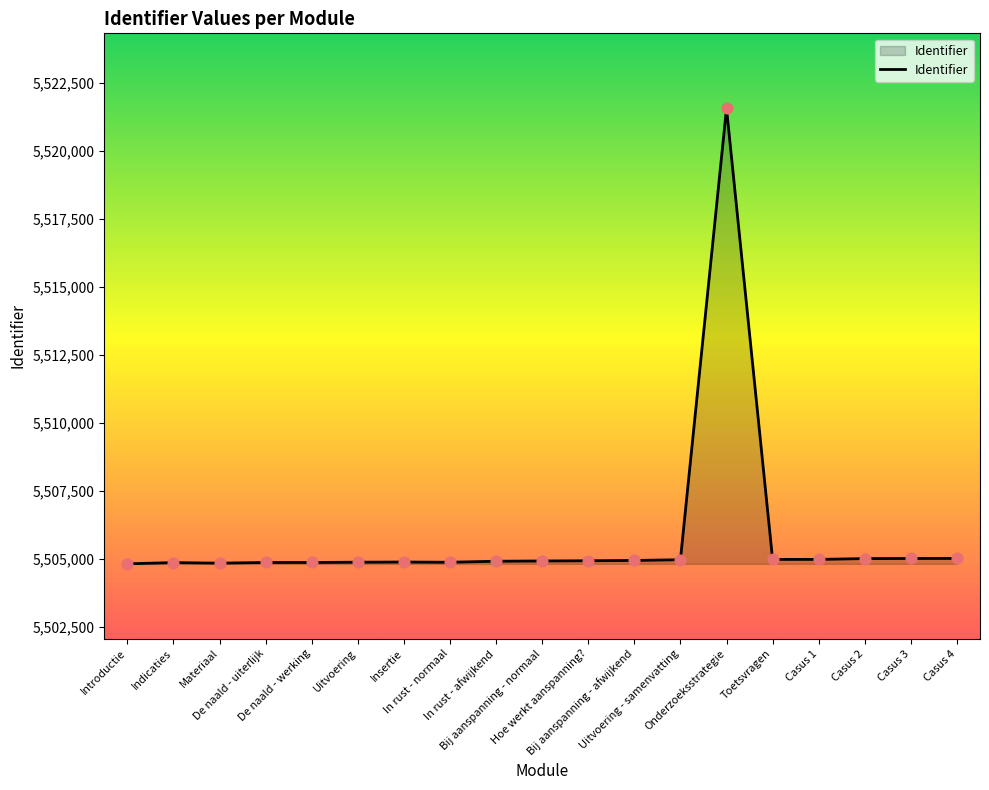

What is the difference between the maximum and minimum values?

16759